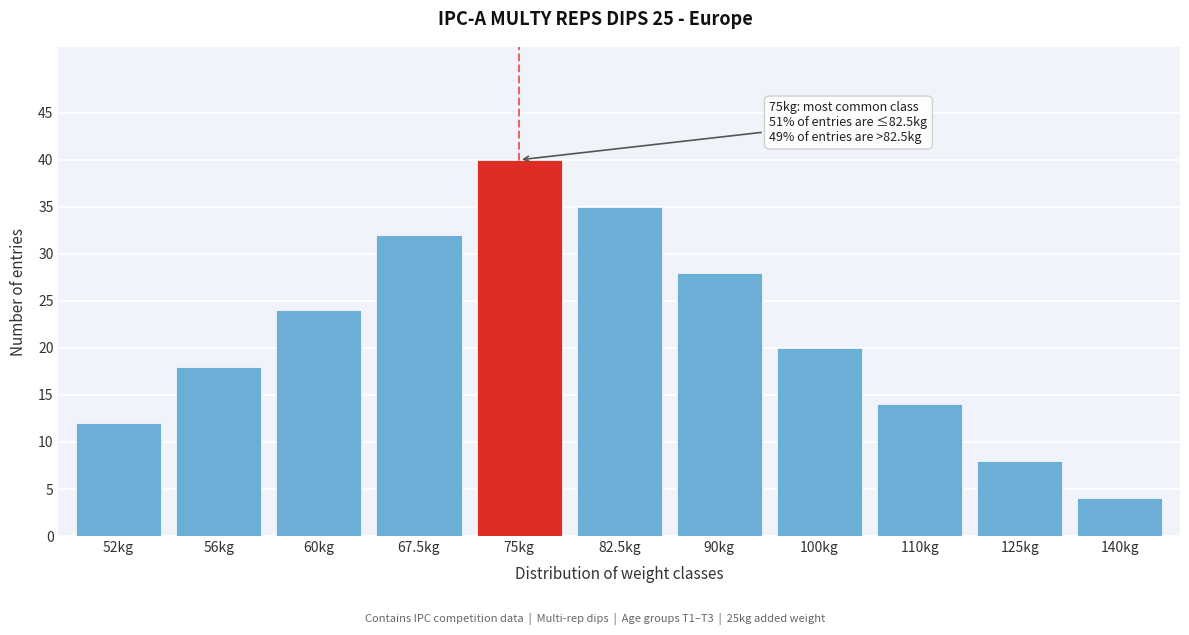

Reading left to right, transcribe all the data shown in this chart.

12	18	24	32	40	35	28	20	14	8	4